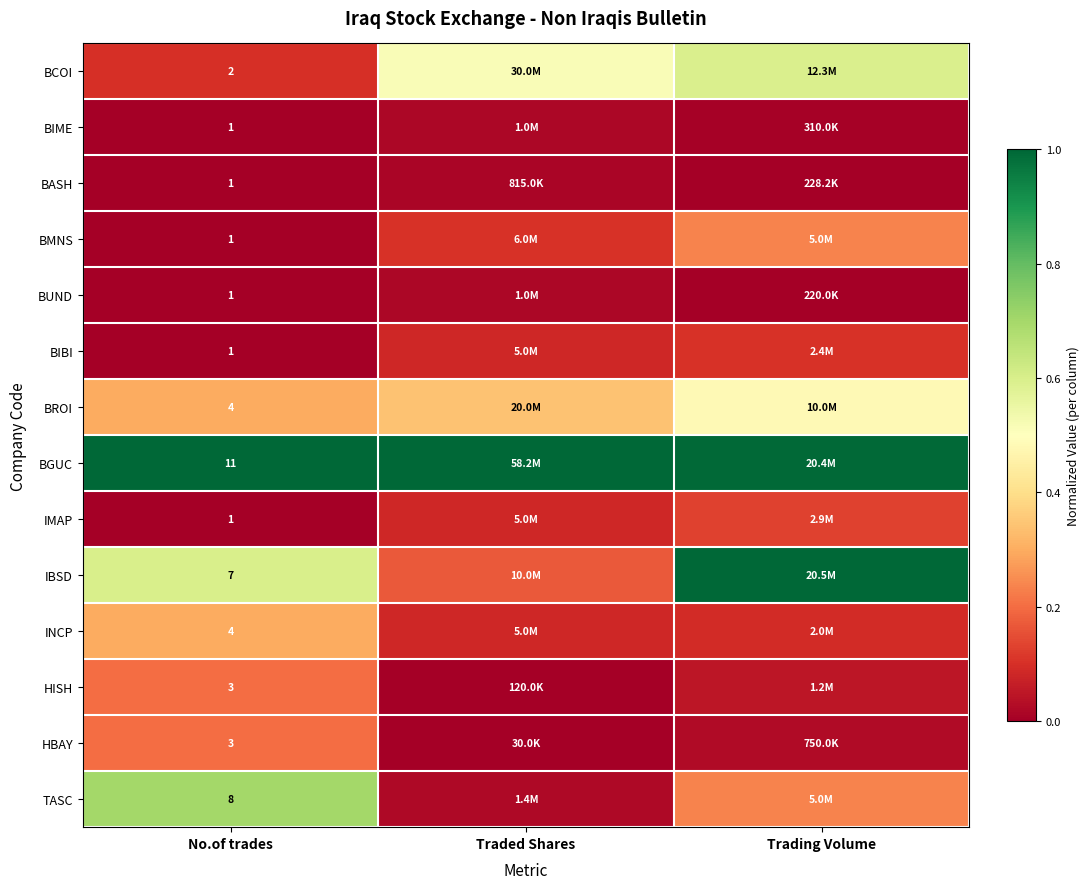

Is the value of BIME at No.of trades greater than the value of INCP at No.of trades?

No